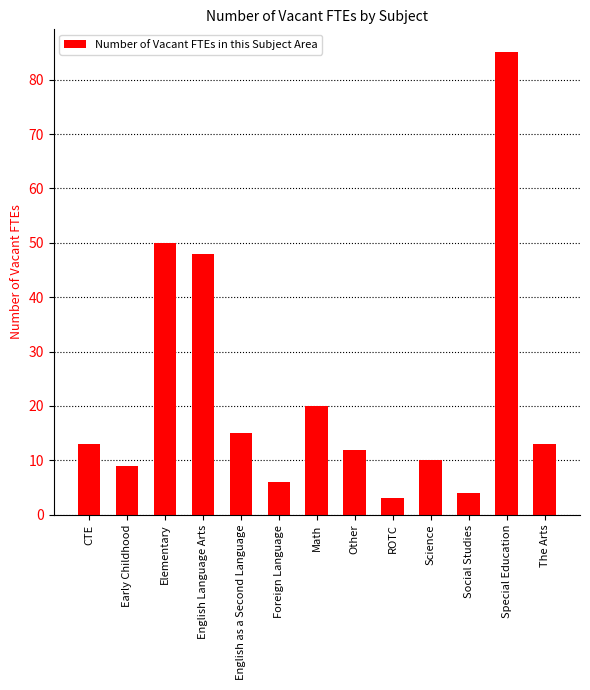

Which label corresponds to the smallest value in the chart?

ROTC